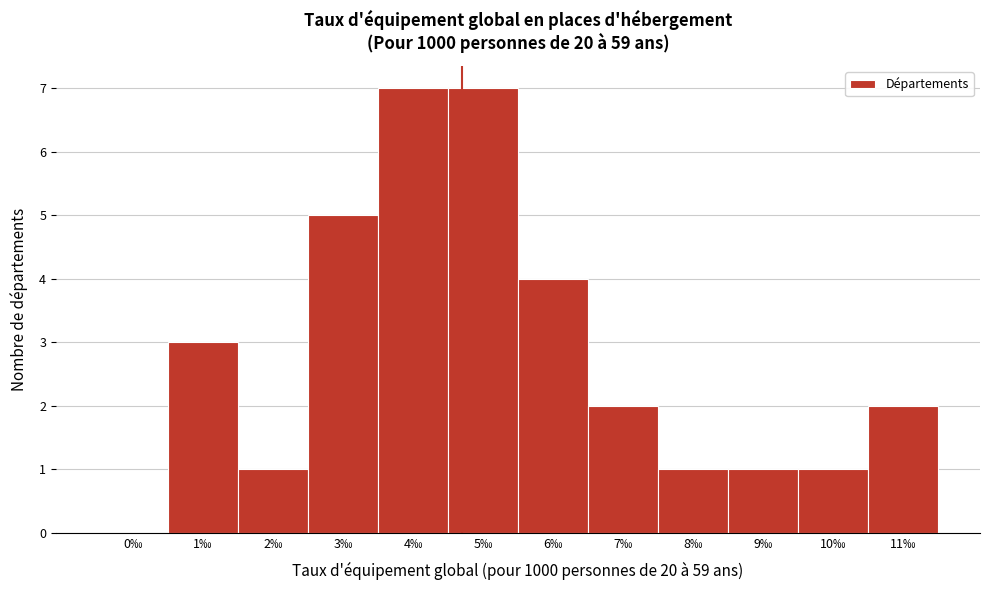

Reading right to left, what are all the values shown in this chart?

11‰=2	10‰=1	9‰=1	8‰=1	7‰=2	6‰=4	5‰=7	4‰=7	3‰=5	2‰=1	1‰=3	0‰=0